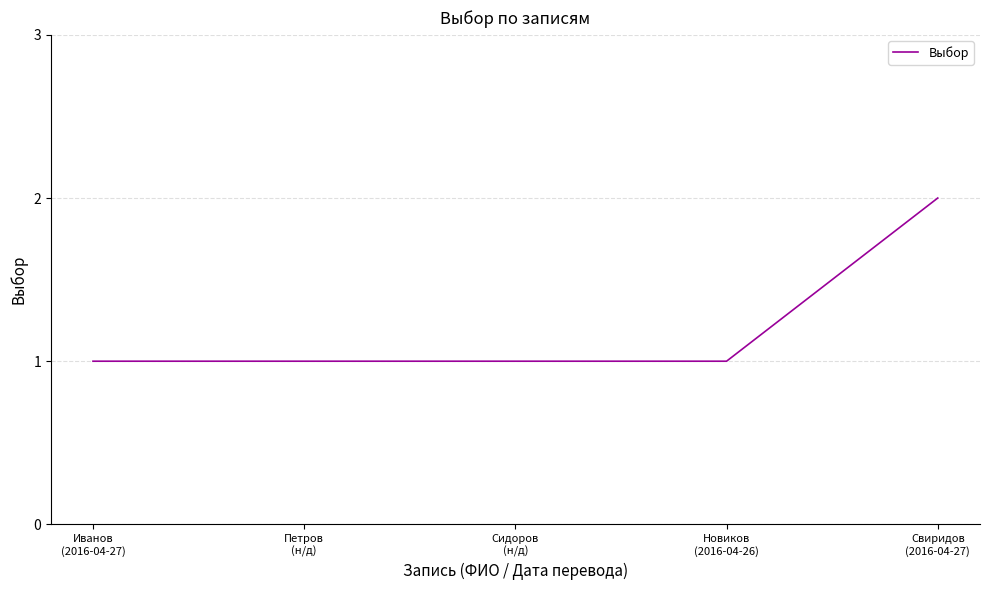

True or false: the data has more than 1 interior local peaks.

False